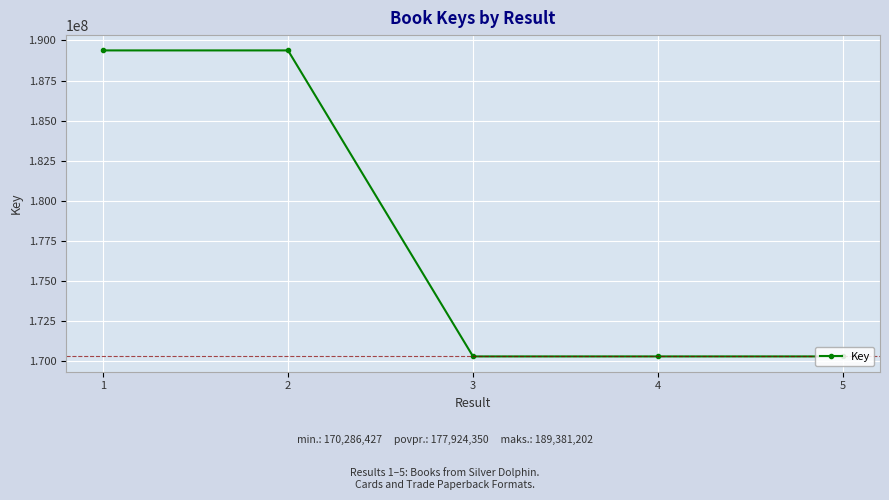

What is the difference between the maximum and minimum values?

19094775